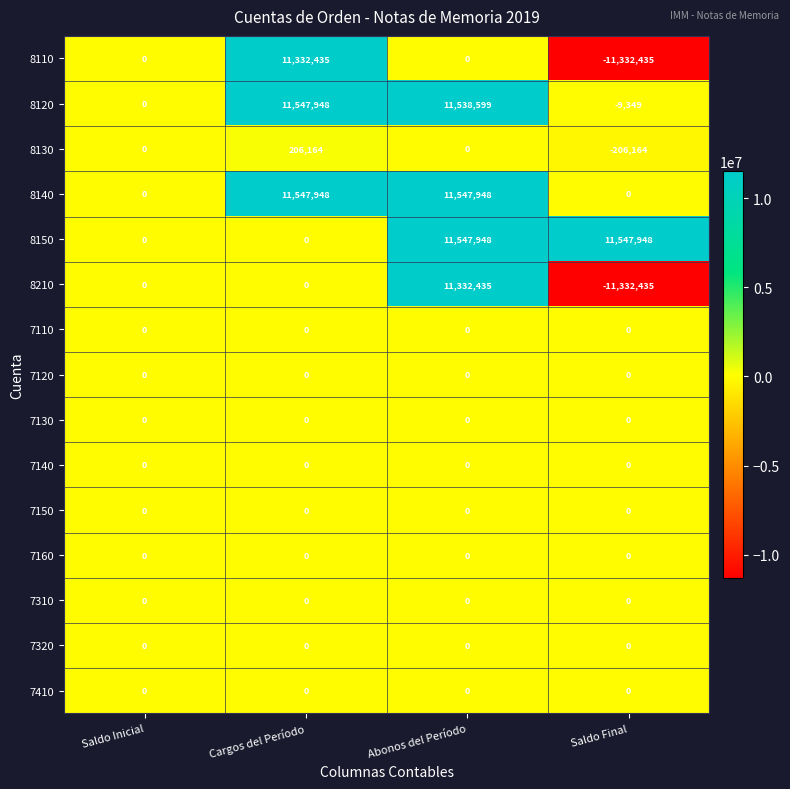

Where is 8120 nearest to the value 5769299?

Saldo Inicial